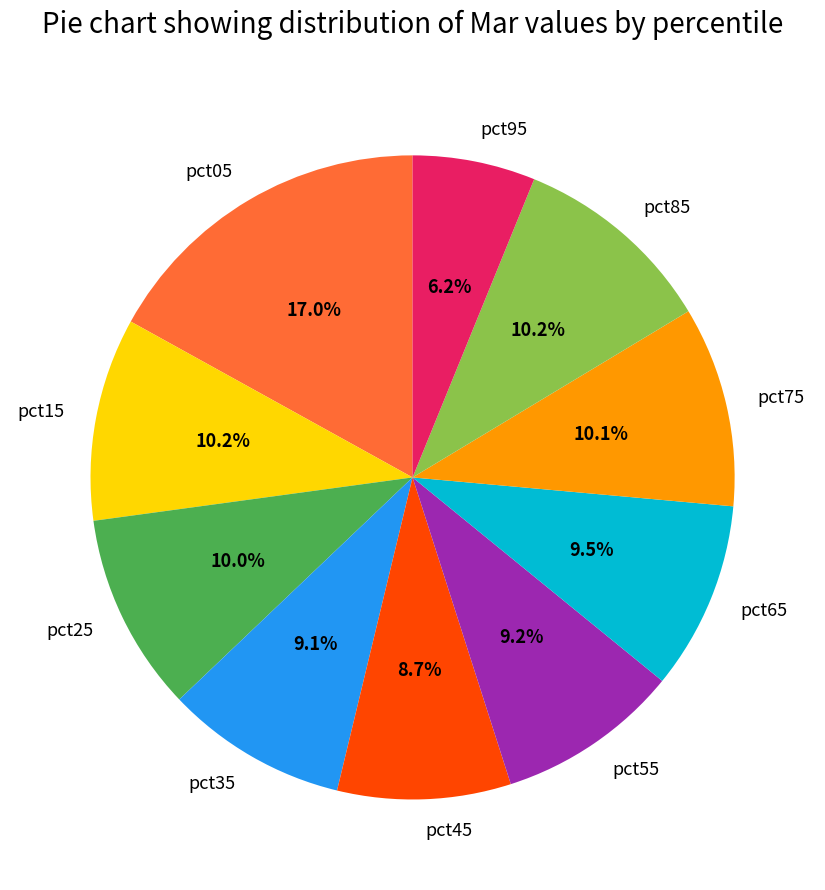

What percentage is the pct25 slice, to the nearest percent?

10%